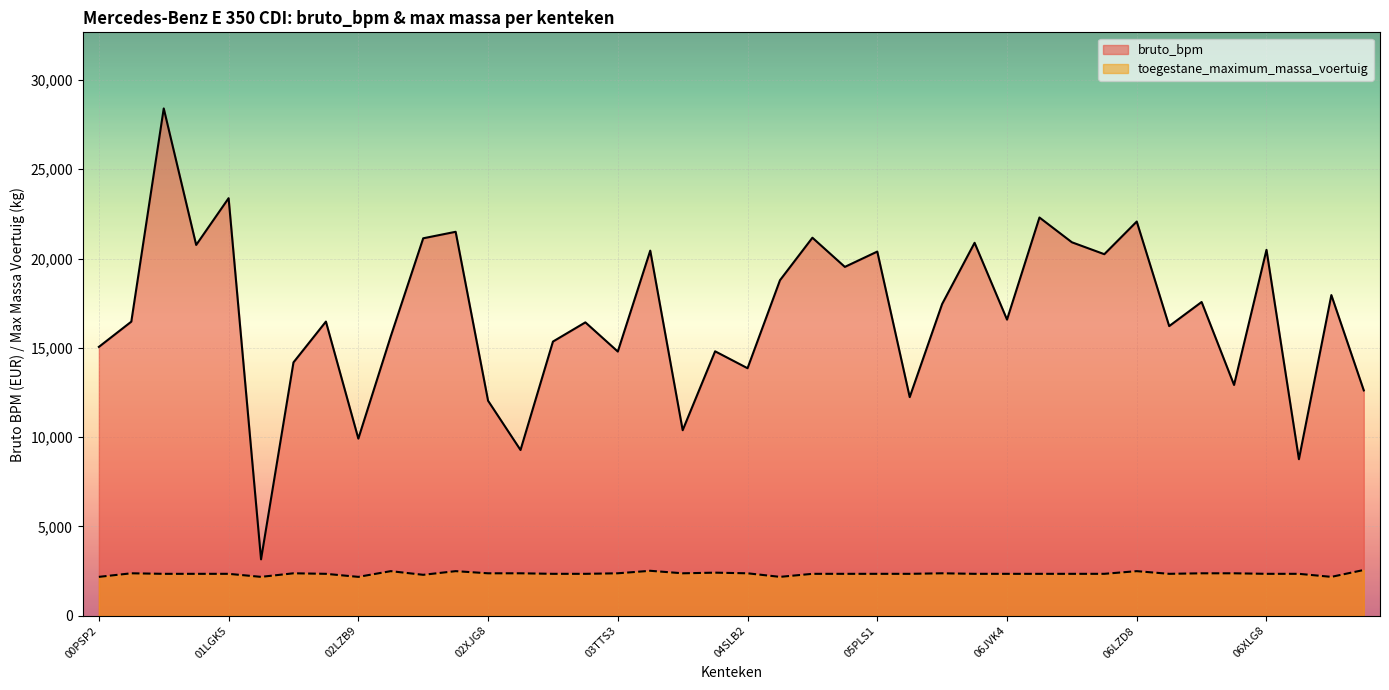

List the series in order of their overall mean, highest first.

bruto_bpm, toegestane_maximum_massa_voertuig